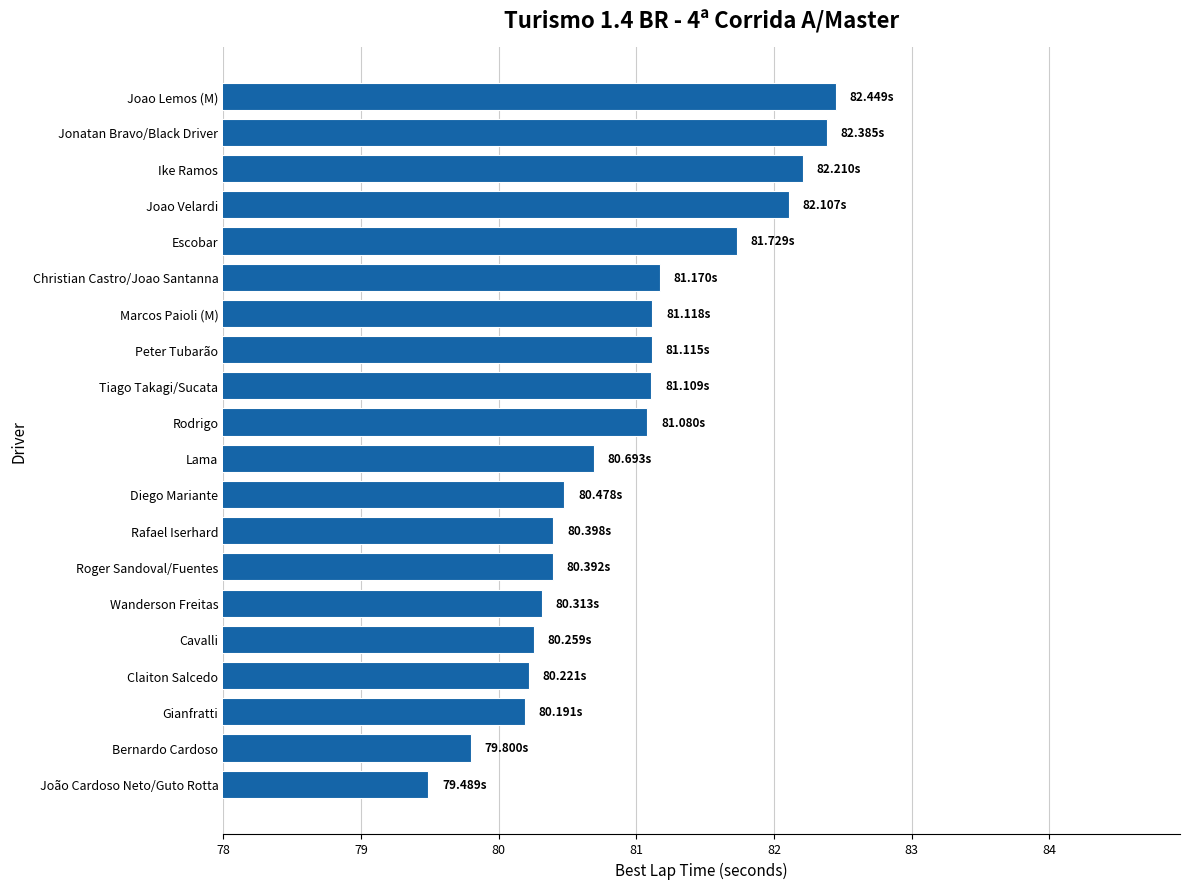

What is the average value?

80.9